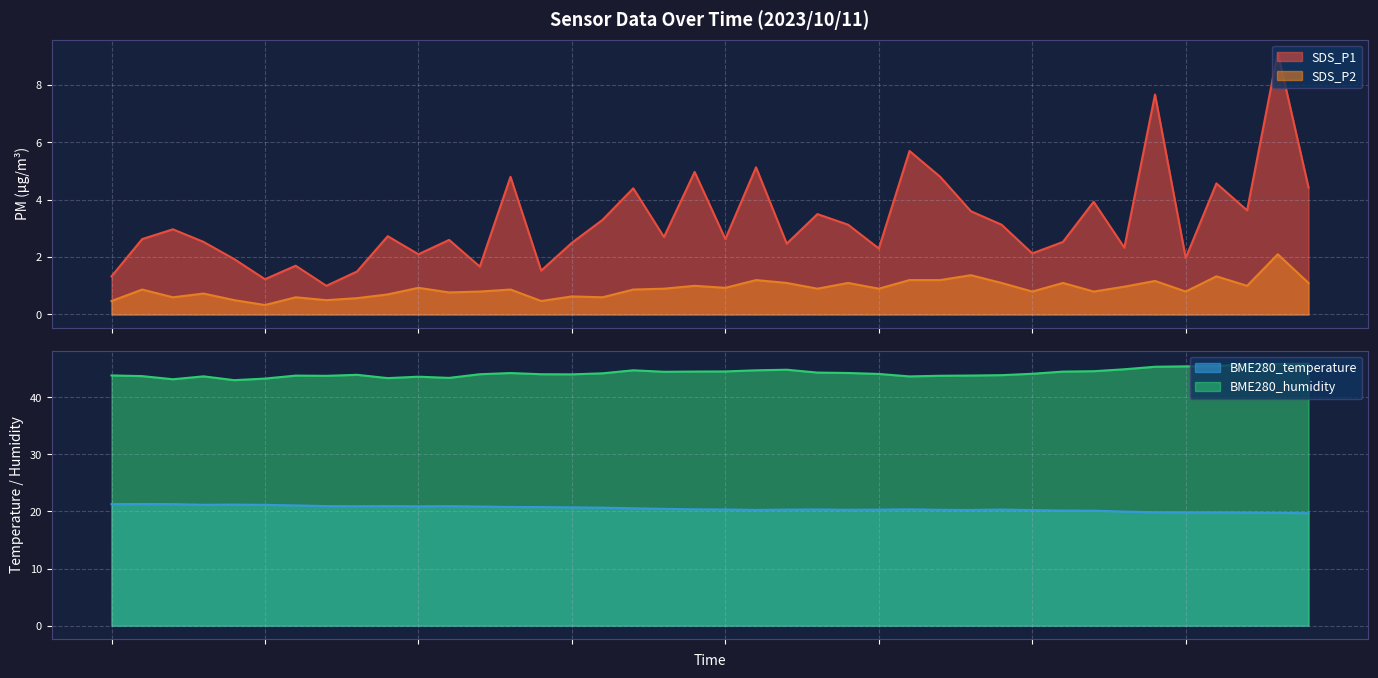

How many interior local valleys does the SDS_P2 series have?

13